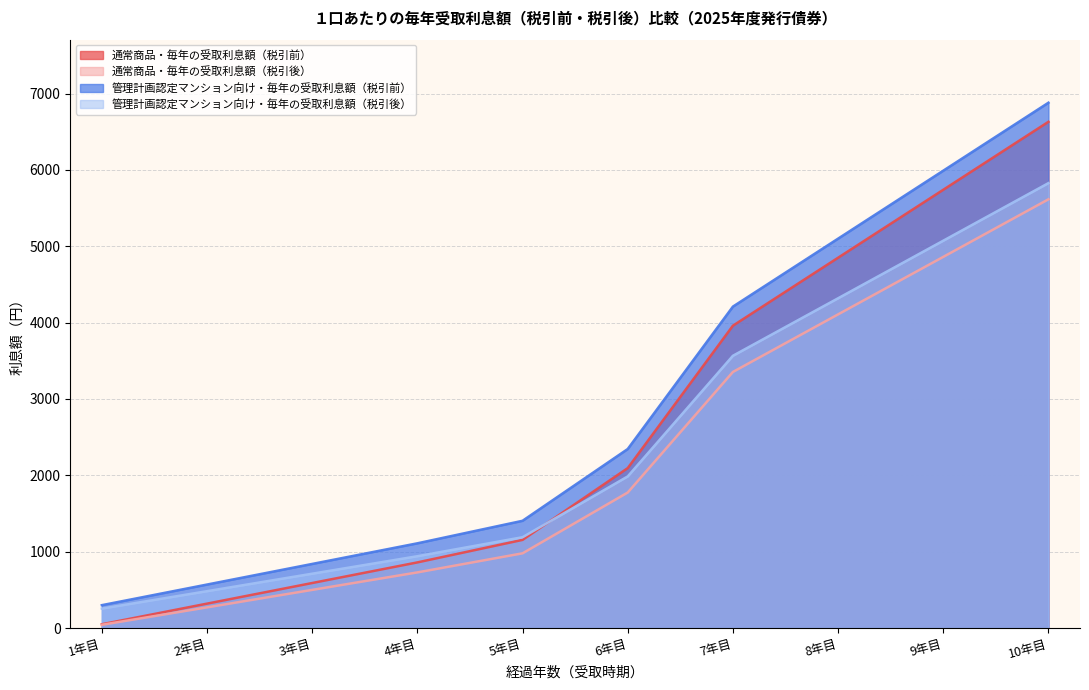

At 9年目, list the series in order from smallest to largest.

通常商品・毎年の受取利息額（税引後）, 管理計画認定マンション向け・毎年の受取利息額（税引後）, 通常商品・毎年の受取利息額（税引前）, 管理計画認定マンション向け・毎年の受取利息額（税引前）